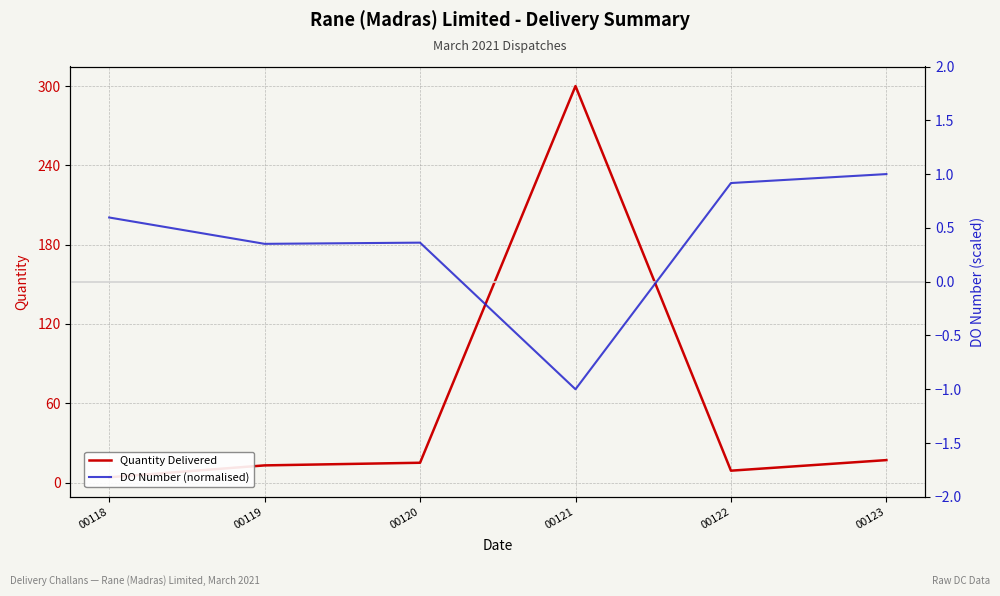

True or false: DO Number (normalised) has a value of 1.4 at 00123.

False